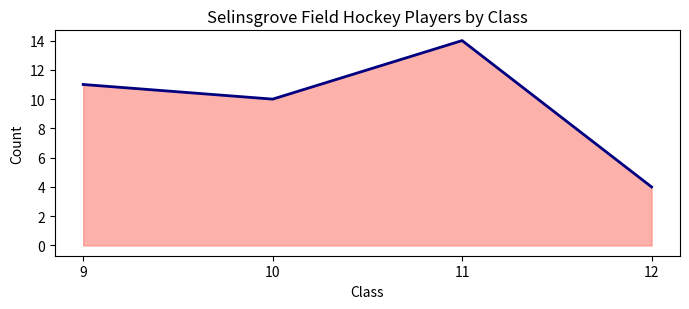

Rank the categories by value from lowest to highest.

12, 10, 9, 11